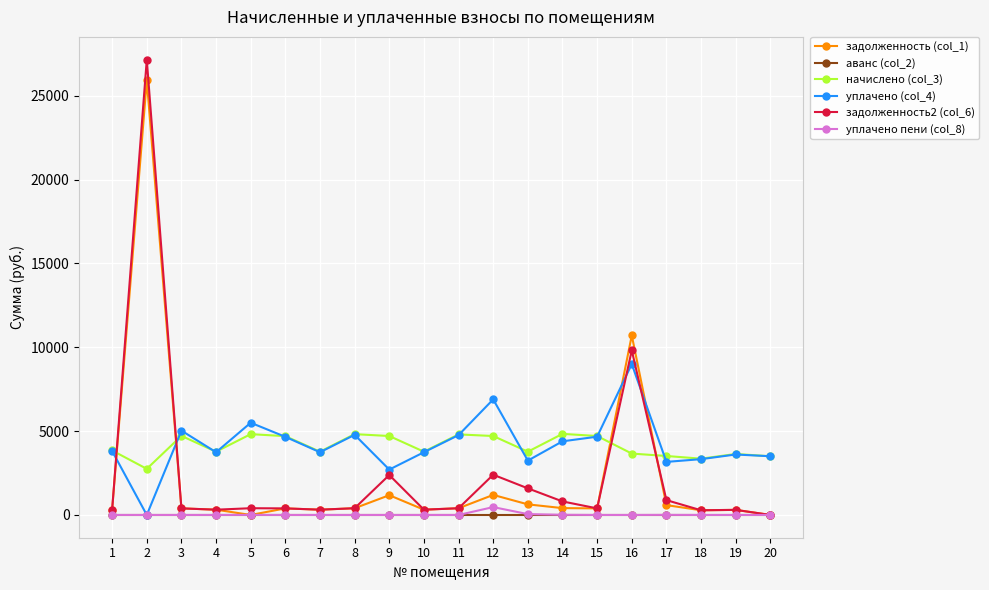

True or false: задолженность (col_1) and уплачено (col_4) cross at least once.

True